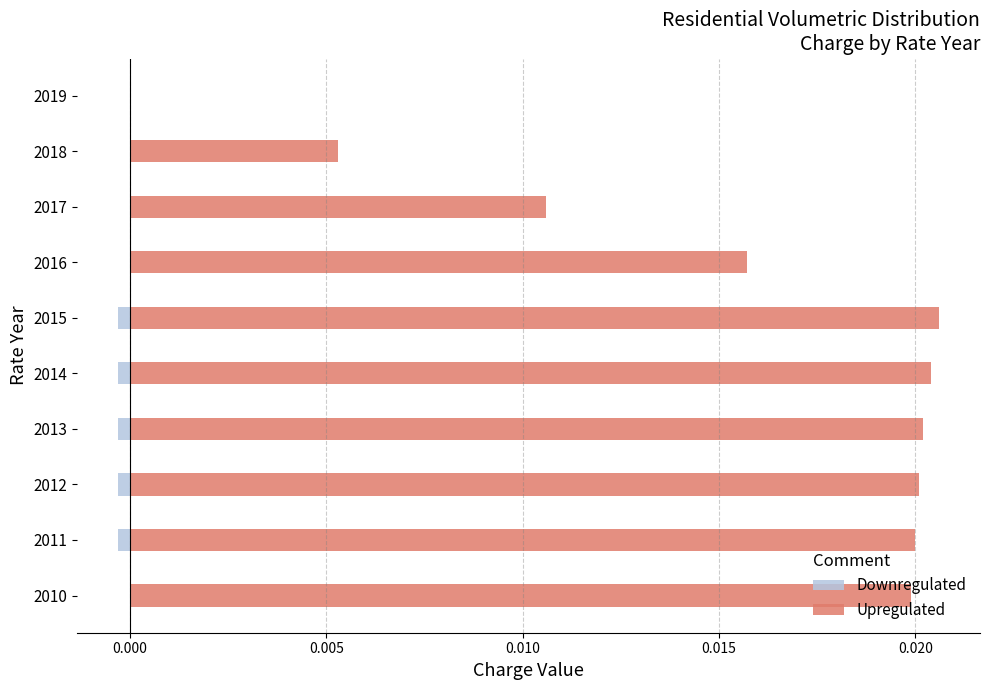

What are all the series names shown in the legend?

Downregulated, Upregulated